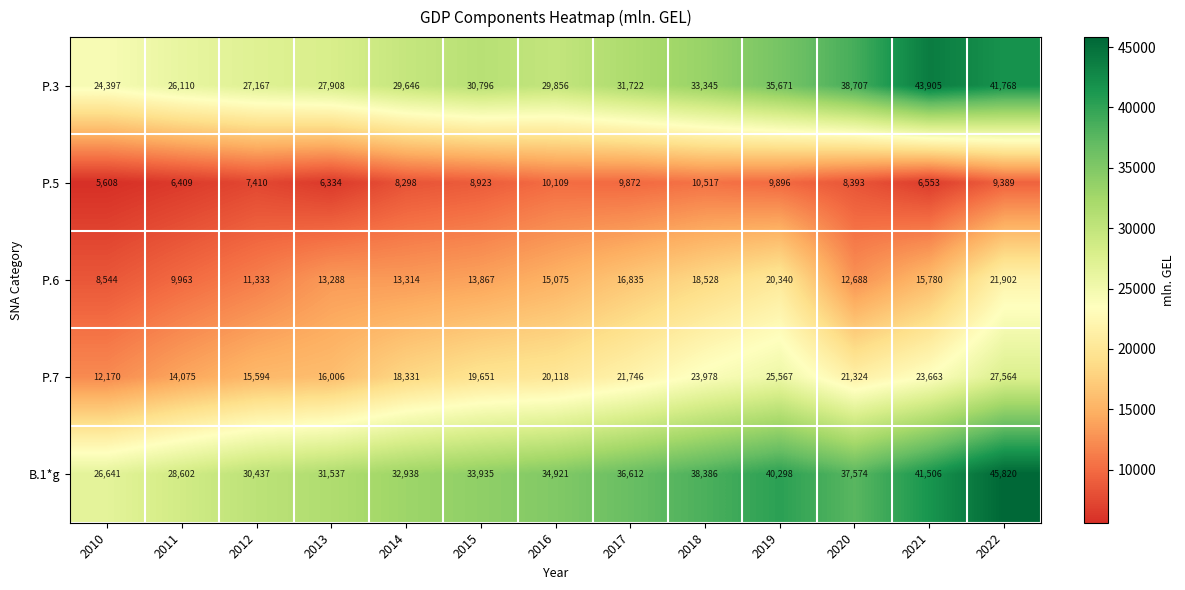

What is the difference between the maximum and minimum values in the P.5 series?

4909